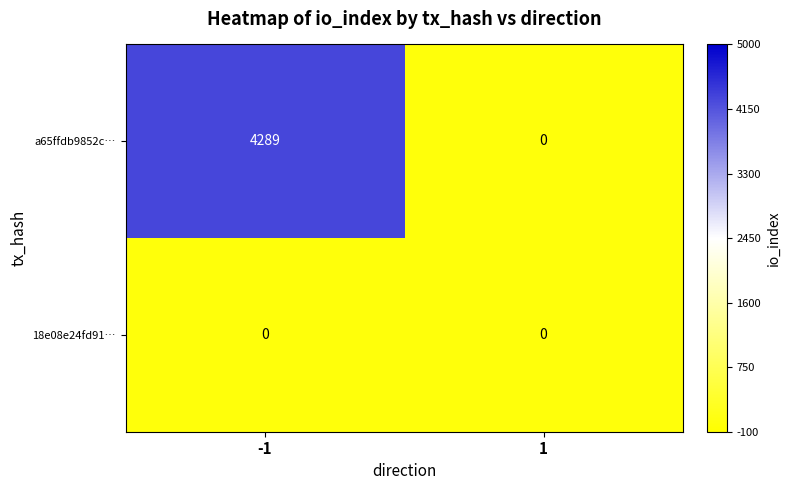

Read the a65ffdb9852c… value at -1, to the nearest 50.

4300